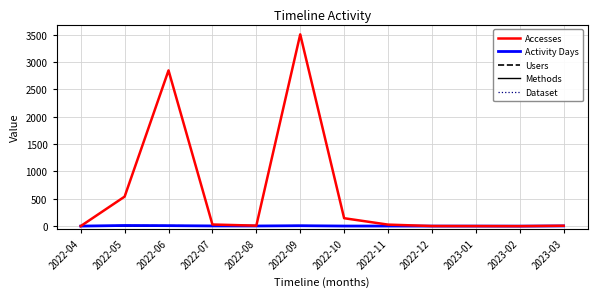

Which series changed the most between 2022-06 and 2022-07?

Accesses